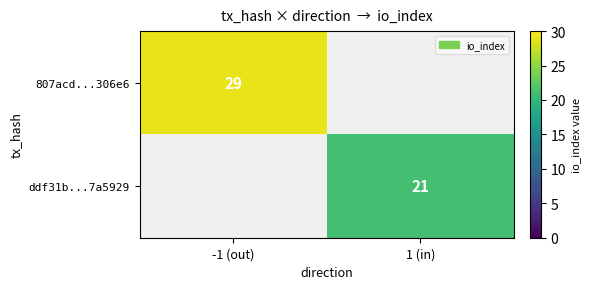

The 807acd...306e6 series shows 29 at -1 (out). True or false?

True